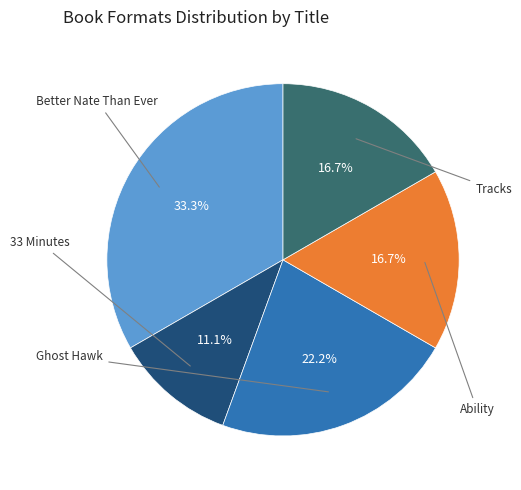

Does any single category account for the majority?

No